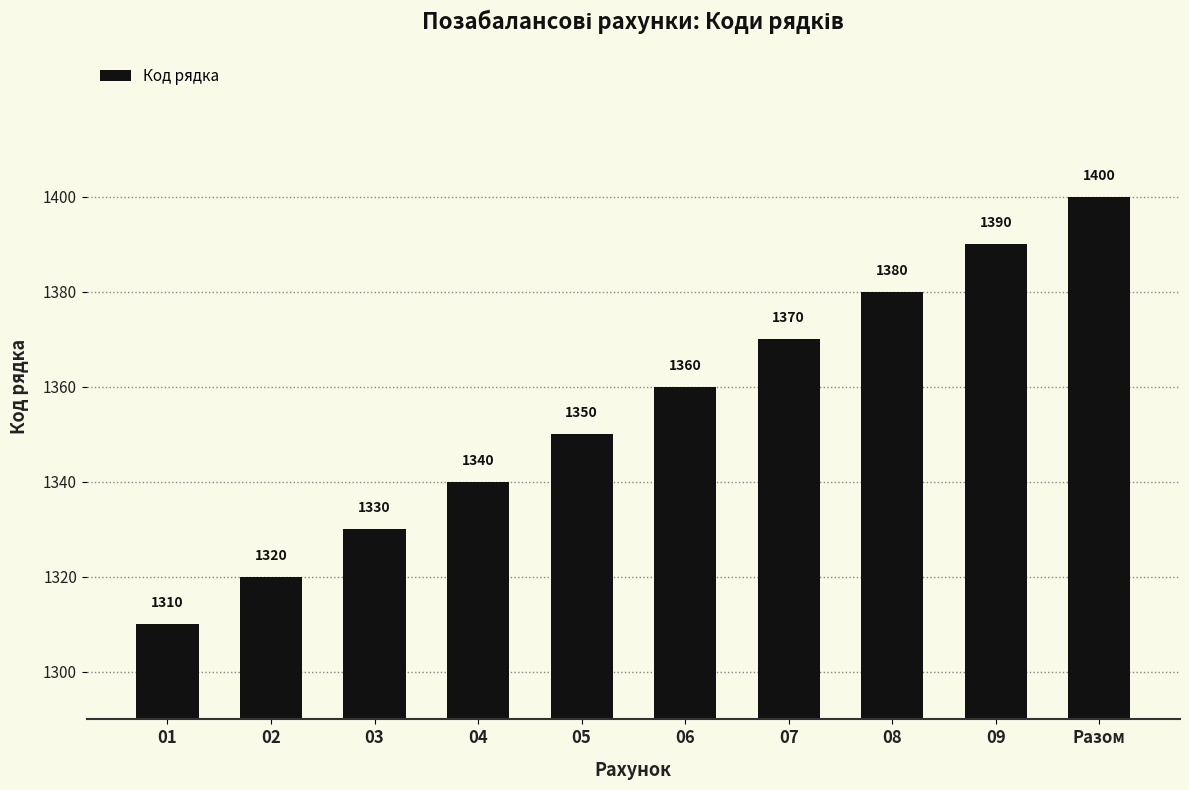

What is the approximate value at 02, to the nearest 5?

1320